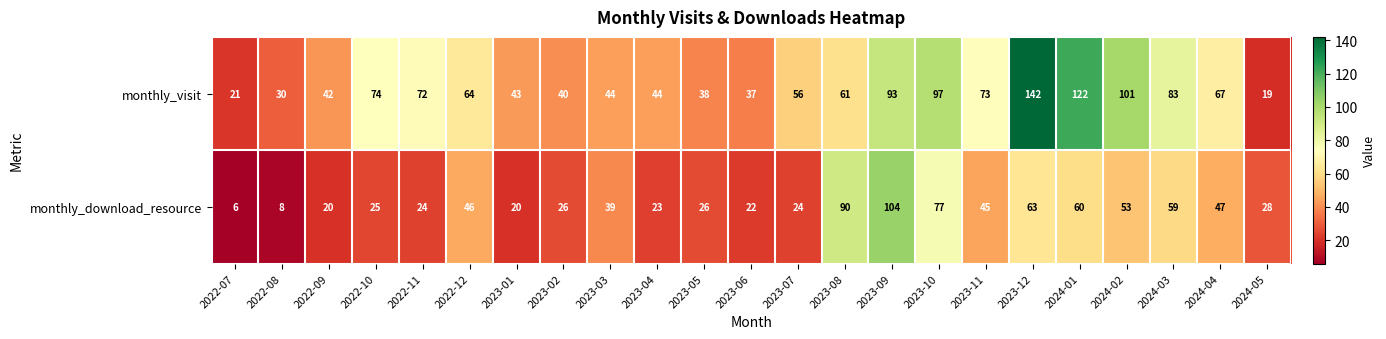

What is the average value of the monthly_visit series?

64